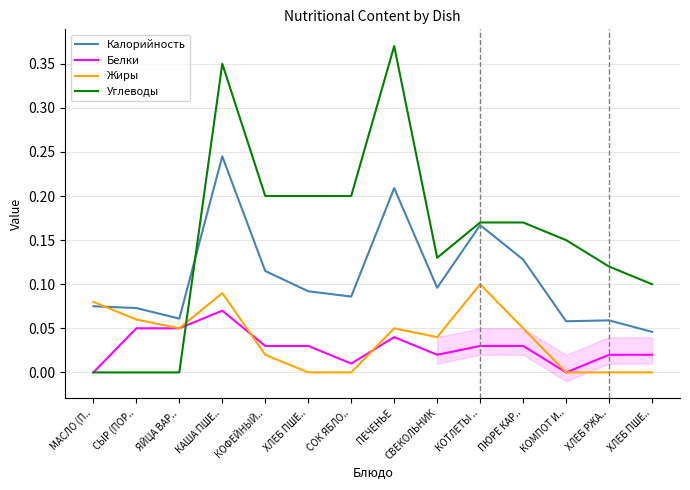

How many Углеводы values are between 0 and 1?

14